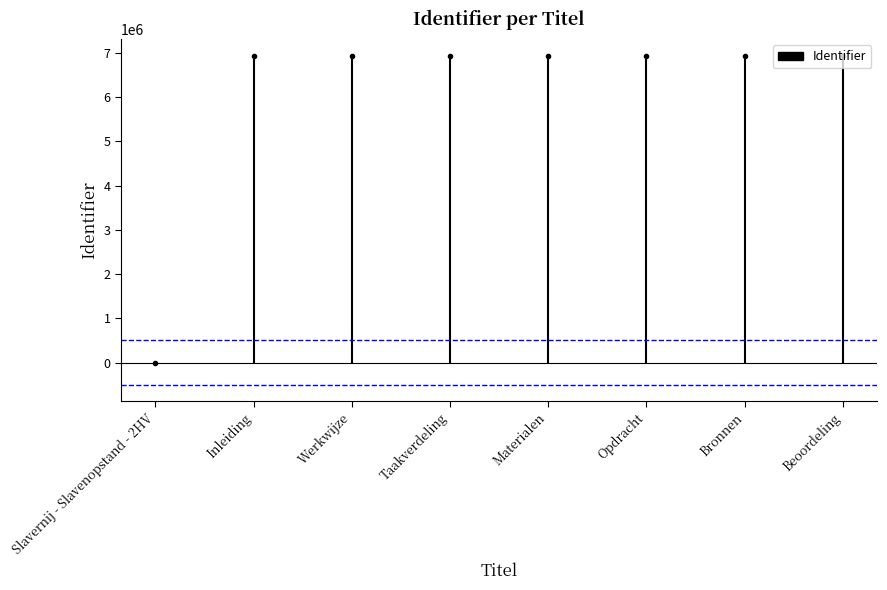

How many lines are shown in the chart?

1